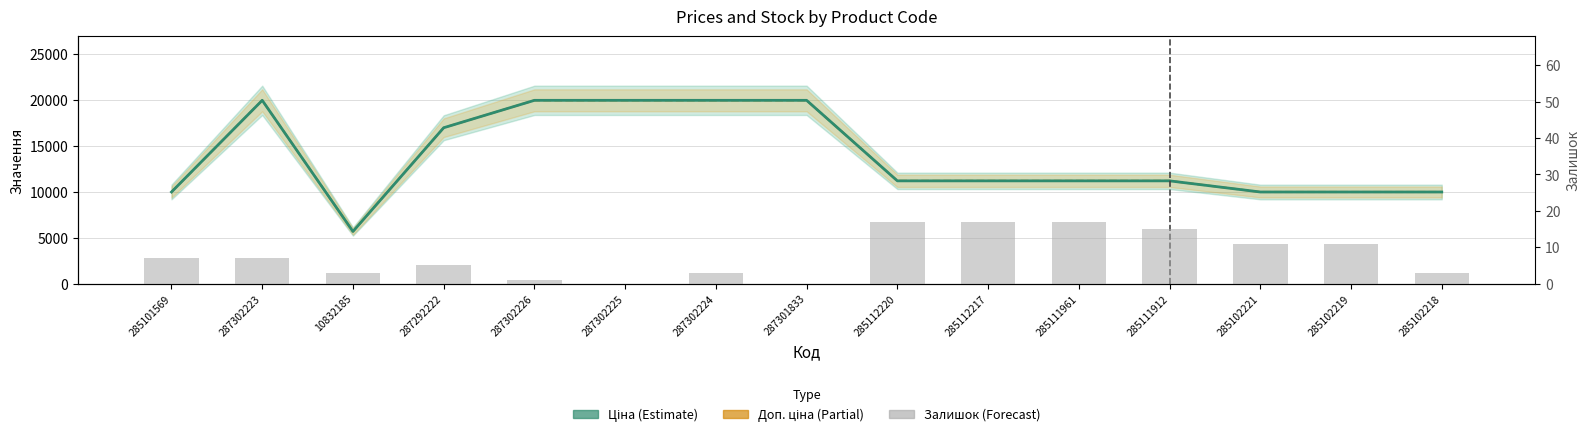

True or false: Залишок has a value of 5.0 at 287292222.

True